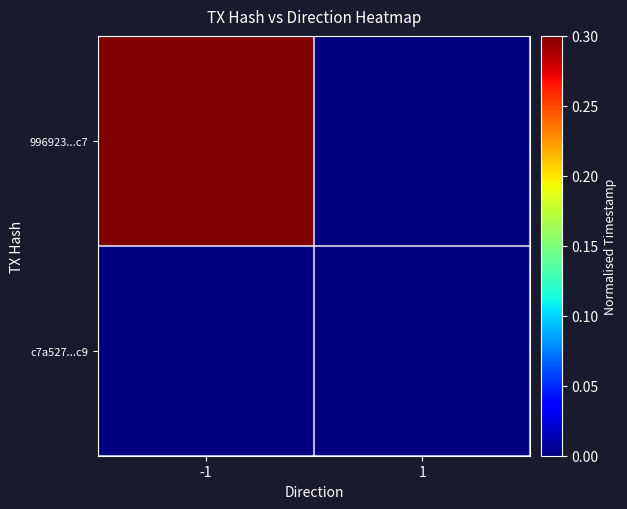

Which category has the highest value across all series?

-1